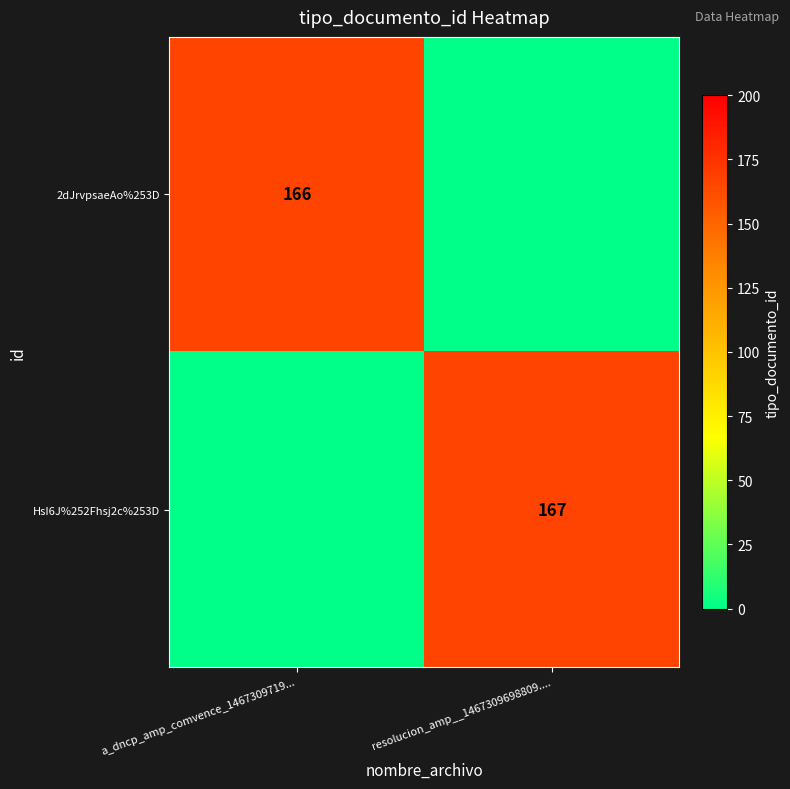

The HsI6J%252Fhsj2c%253D series shows 69 at resolucion_amp__1467309698809..... True or false?

False